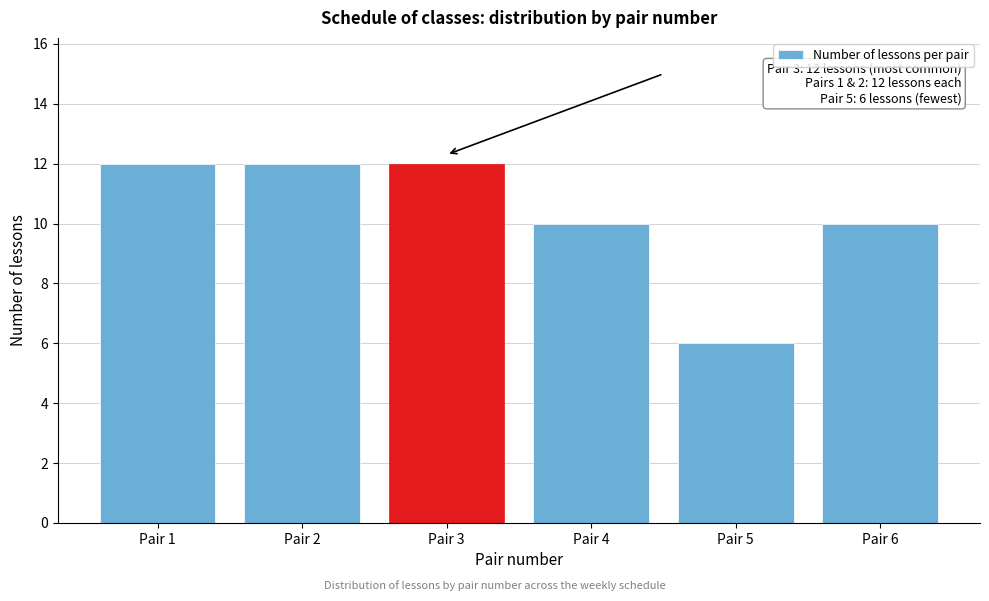

Reading left to right, what are all the values shown in this chart?

Pair 1=12	Pair 2=12	Pair 3=12	Pair 4=10	Pair 5=6	Pair 6=10